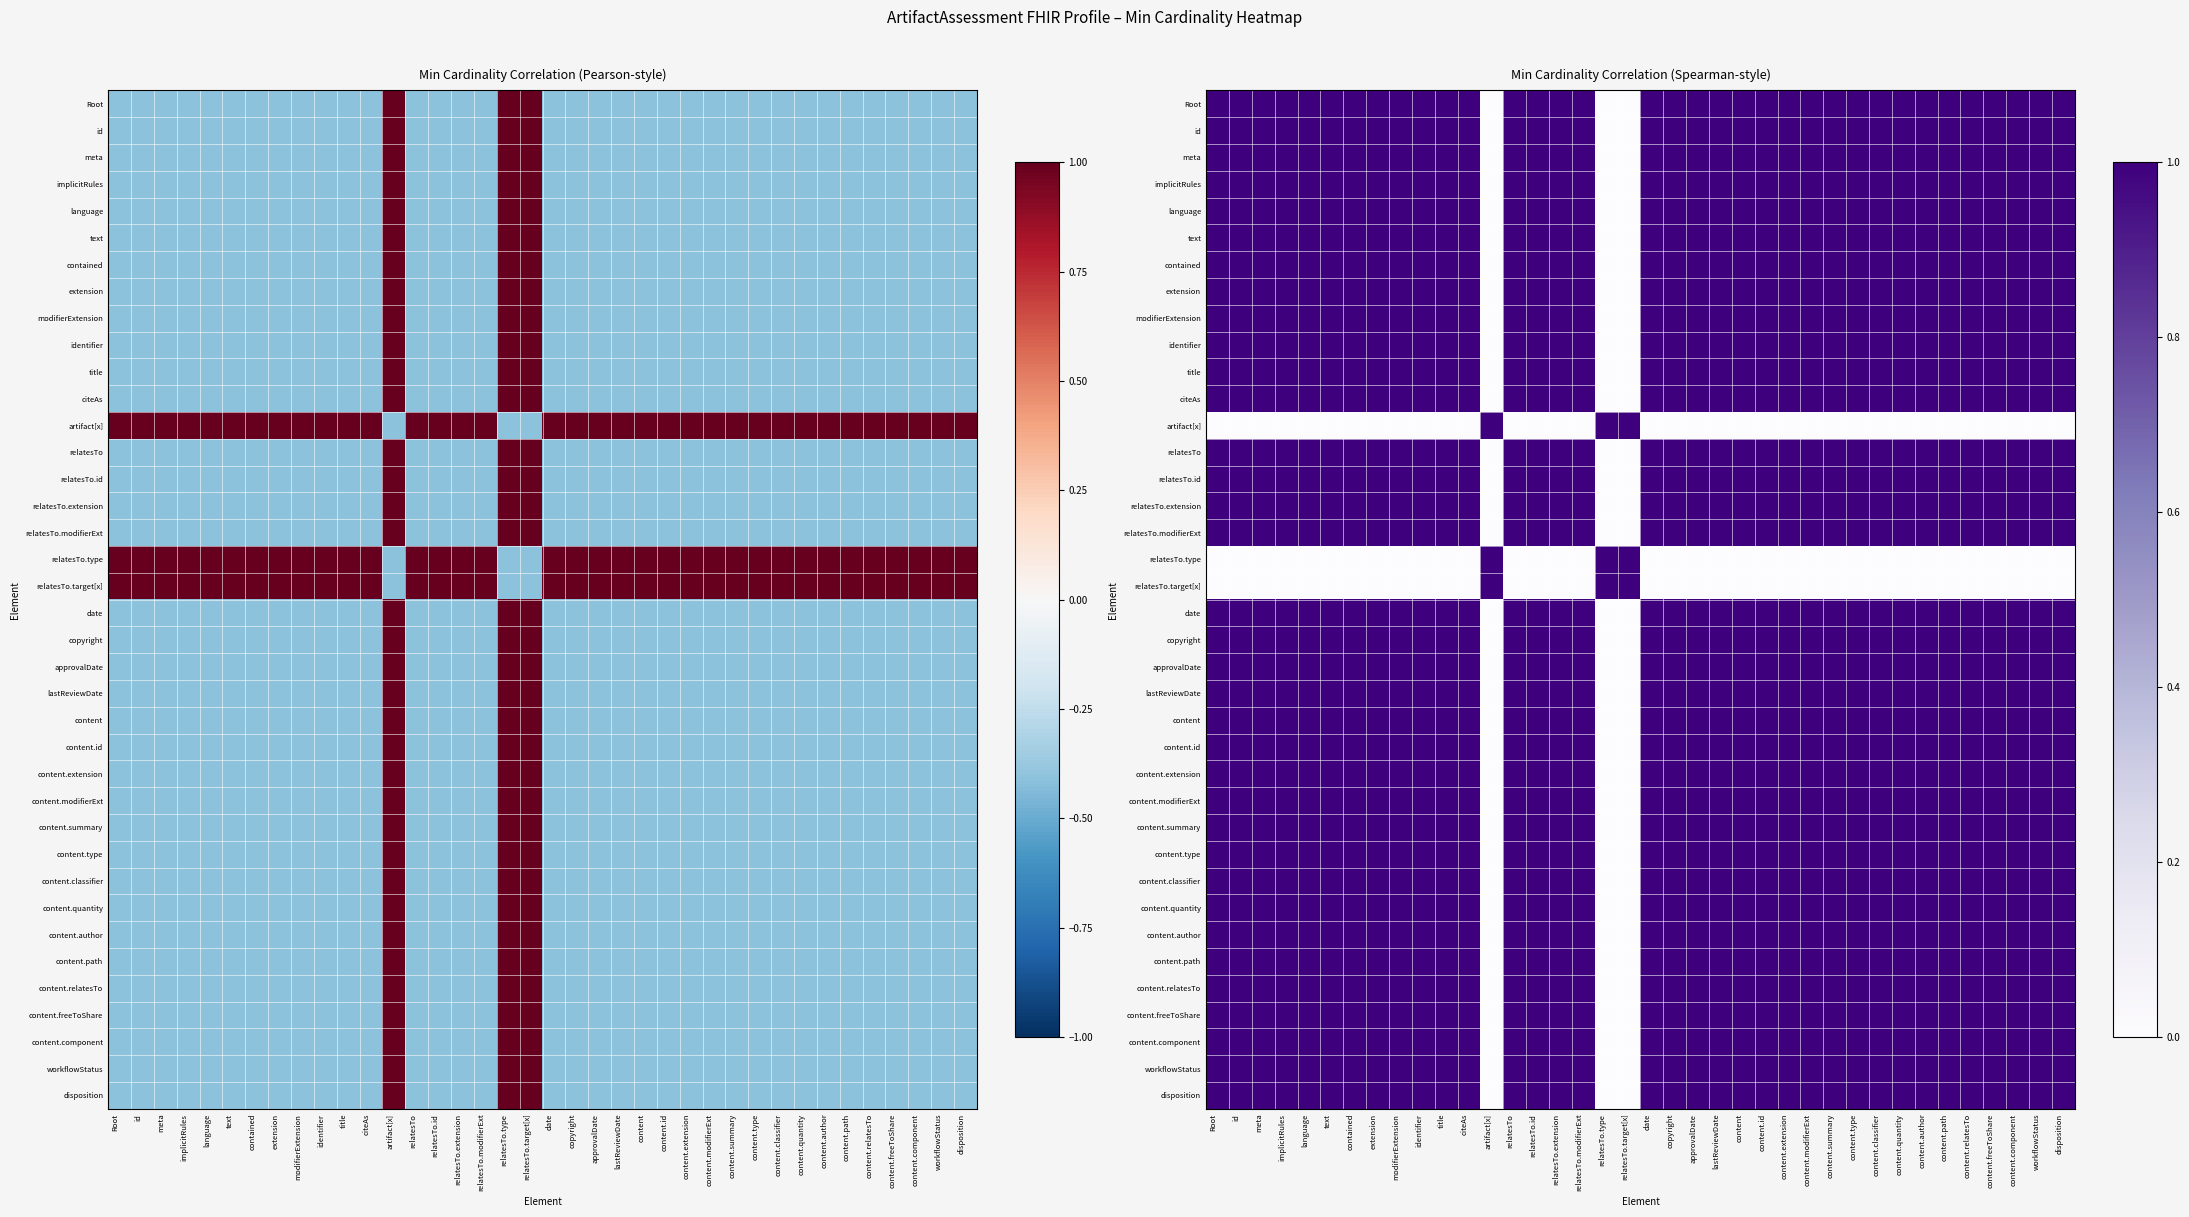

At how many categories does at least one series exceed 0?

38